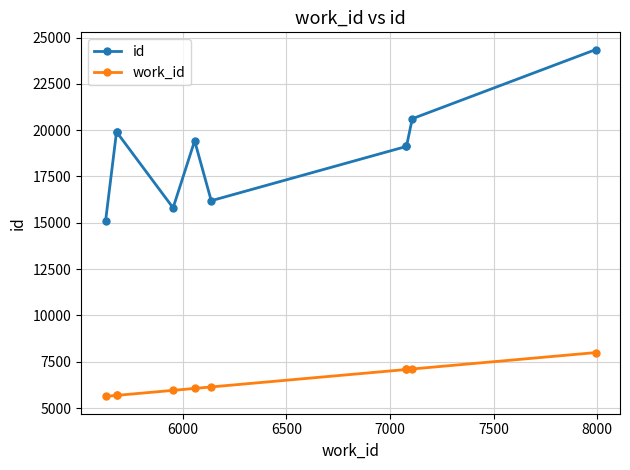

Rank the series at 7500 from highest to lowest value.

id, work_id